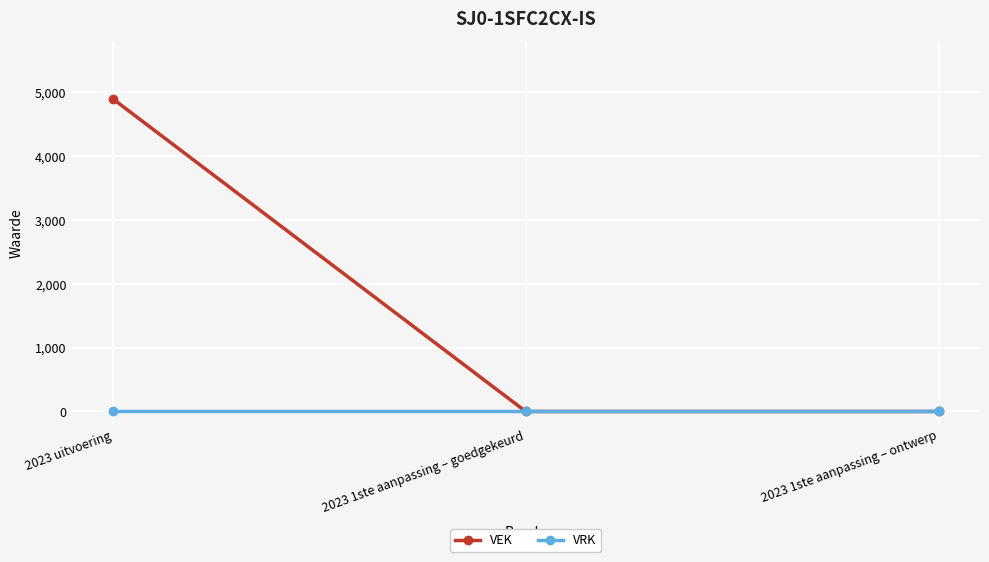

The VEK series shows 7740 at 2023 uitvoering. True or false?

False